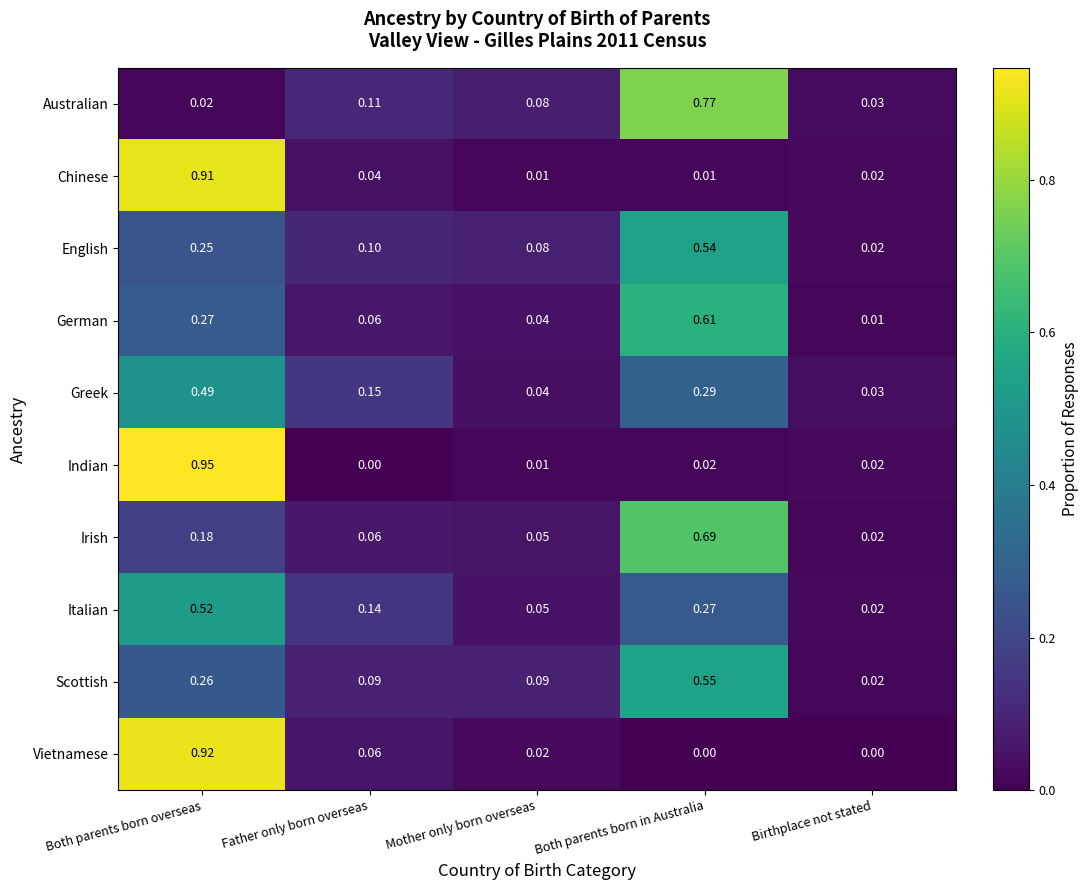

Which series has the largest range (max minus min)?

Indian